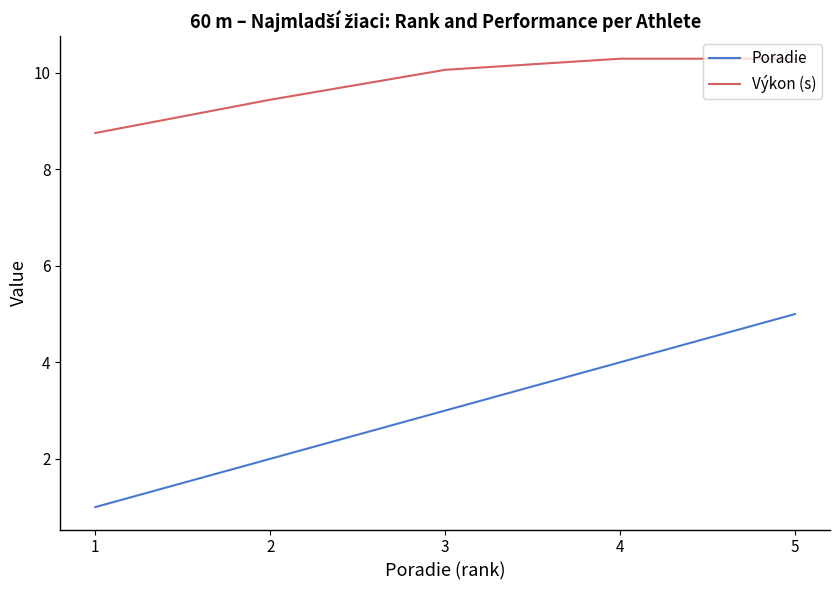

What is the maximum value for Výkon (s)?

10.3